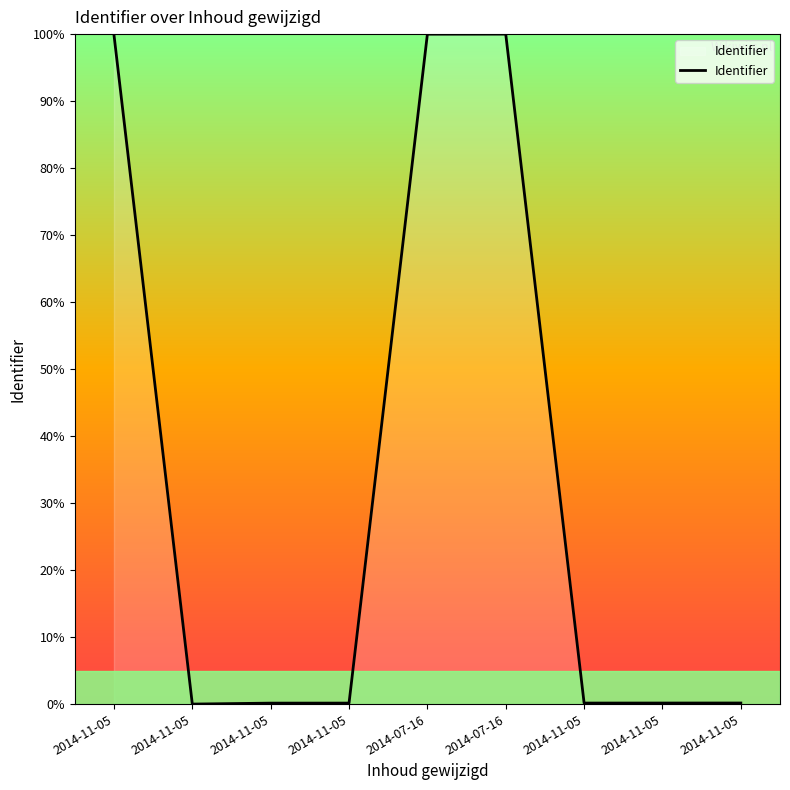

Is this an area chart (filled region under the line)?

Yes